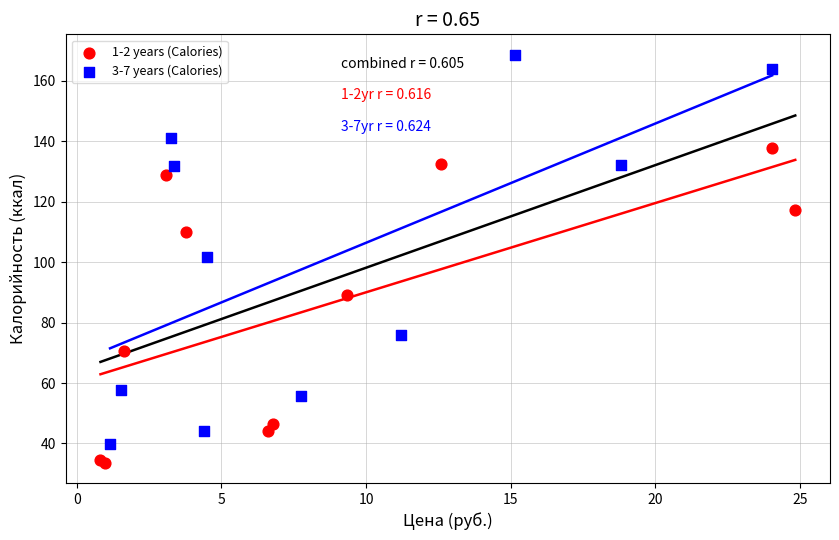

Which series reaches the maximum Y coordinate?

3-7 years (Calories)